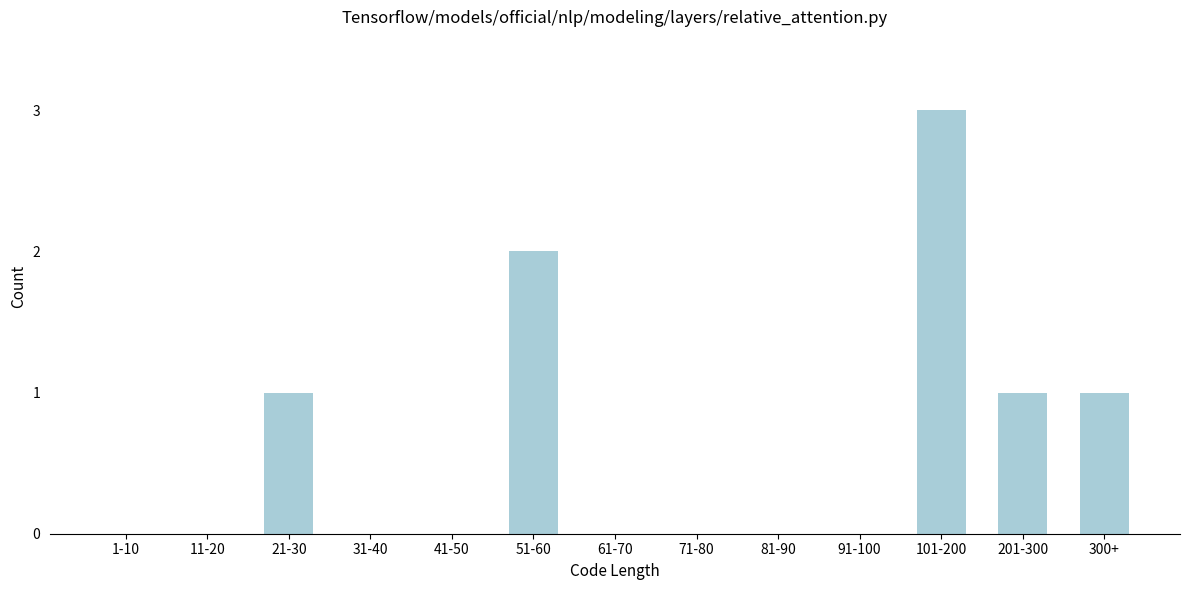

Reading left to right, transcribe all the data shown in this chart.

1-10=0	11-20=0	21-30=1	31-40=0	41-50=0	51-60=2	61-70=0	71-80=0	81-90=0	91-100=0	101-200=3	201-300=1	300+=1